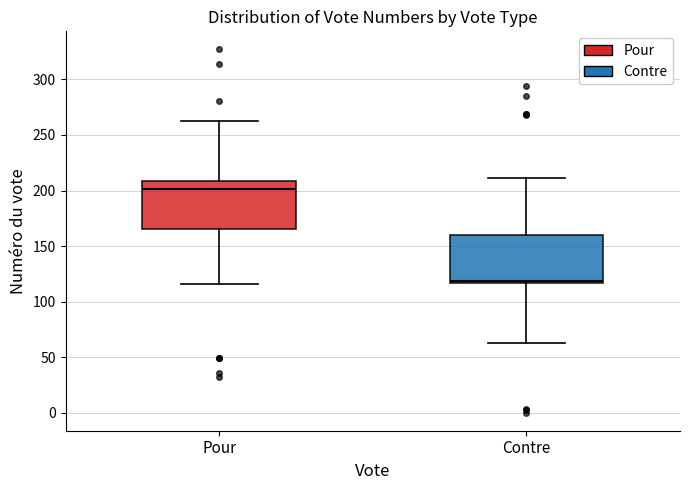

Which box has the highest median line?

Pour